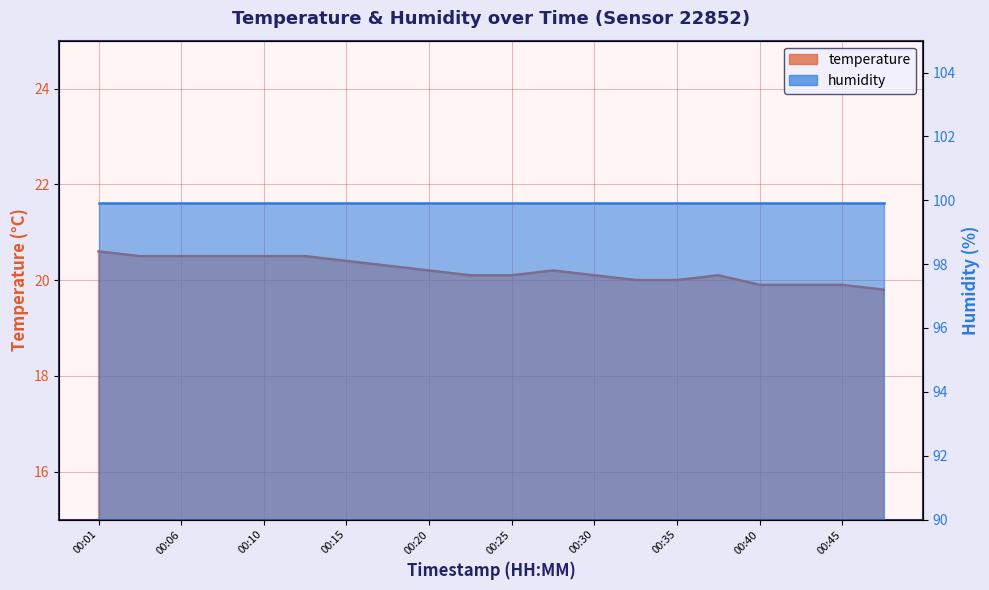

What is the difference between the maximum and second lowest values?

0.7